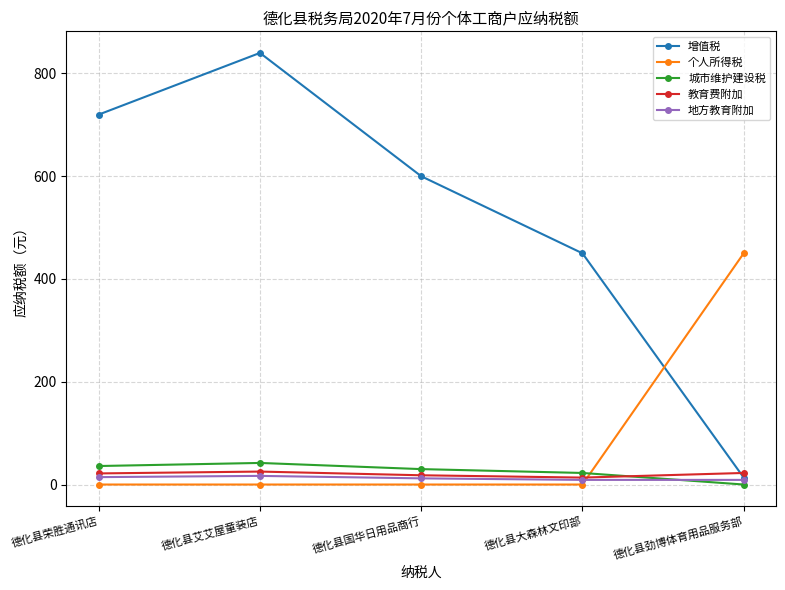

In 城市维护建设税, how many points are higher than both neighbors (excluding endpoints)?

1